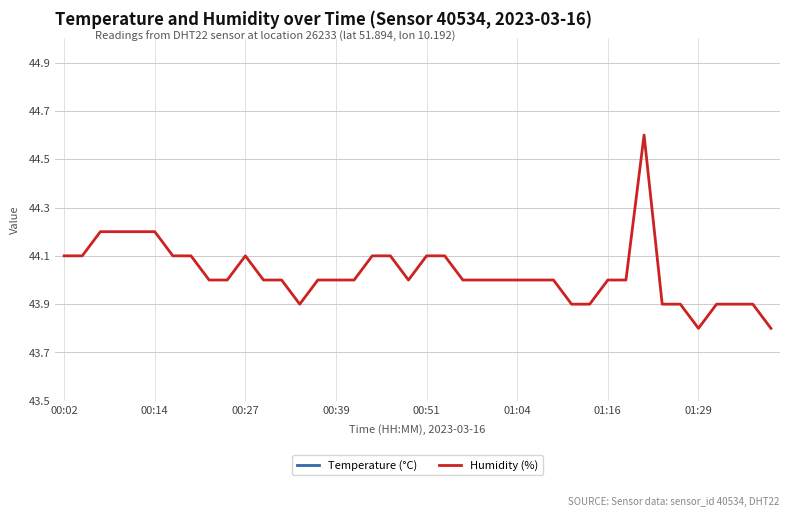

What is the maximum value for Humidity (%)?

44.6